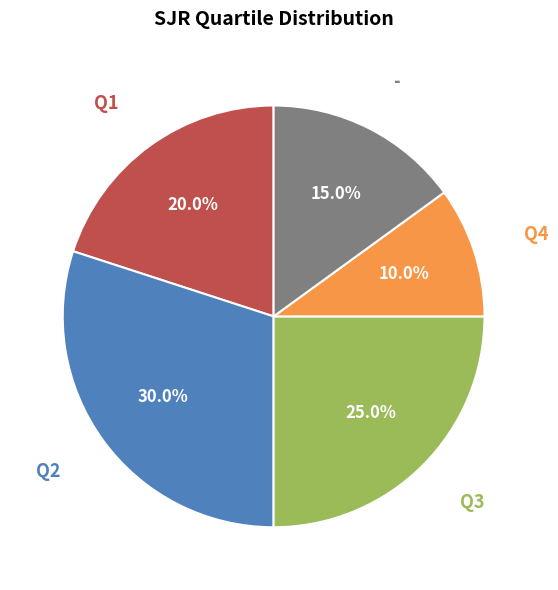

Do - and Q3 together represent more than half of the pie?

No